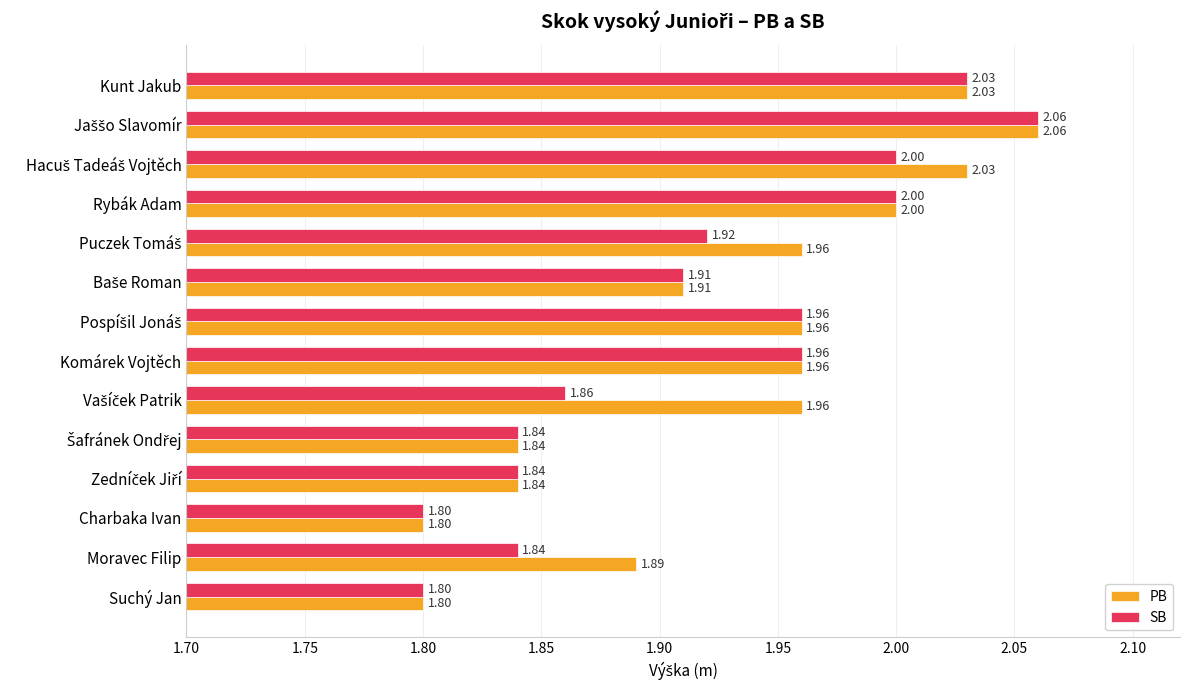

List the series in order of their overall mean, highest first.

PB, SB